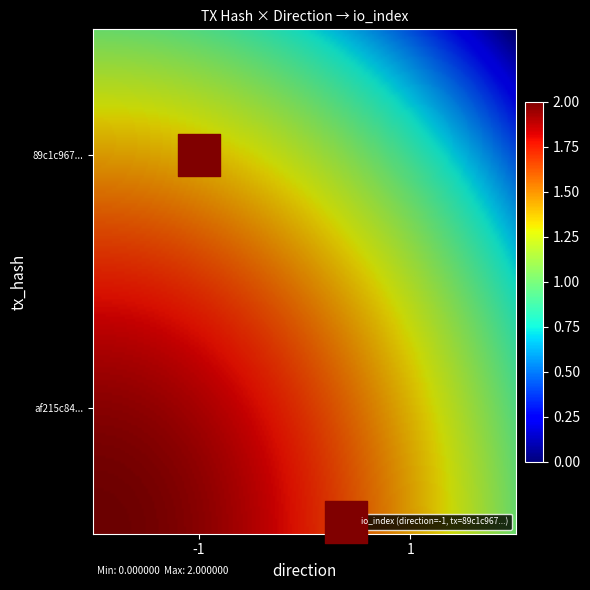

What is the difference between the maximum and minimum values in the tx1 series?

1